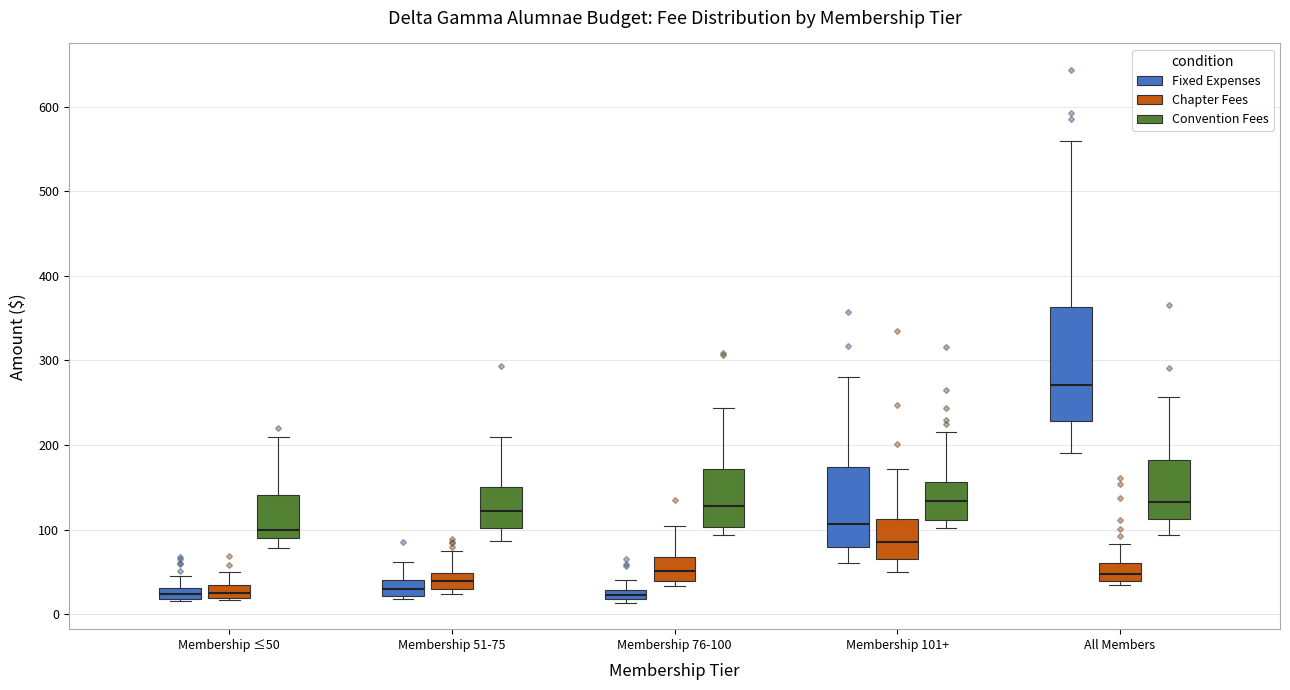

Where is the upper edge of the box for Membership 76-100 (Fixed Expenses) on the y-axis? The values are not printed on the chart, so give them approximately, as read against the axis.

30